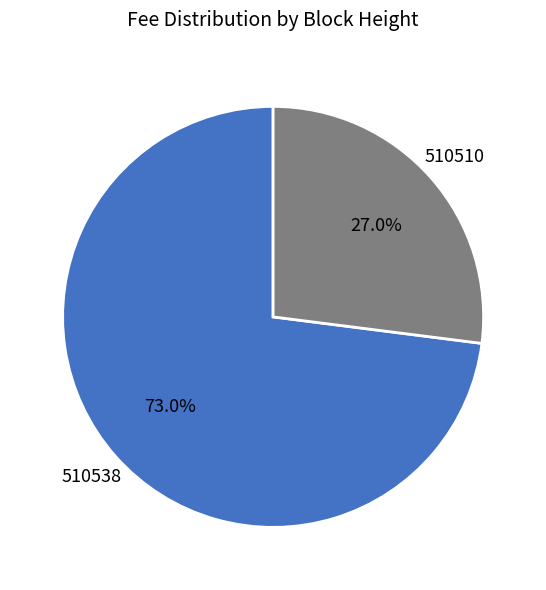

Is there a majority slice in this chart?

Yes